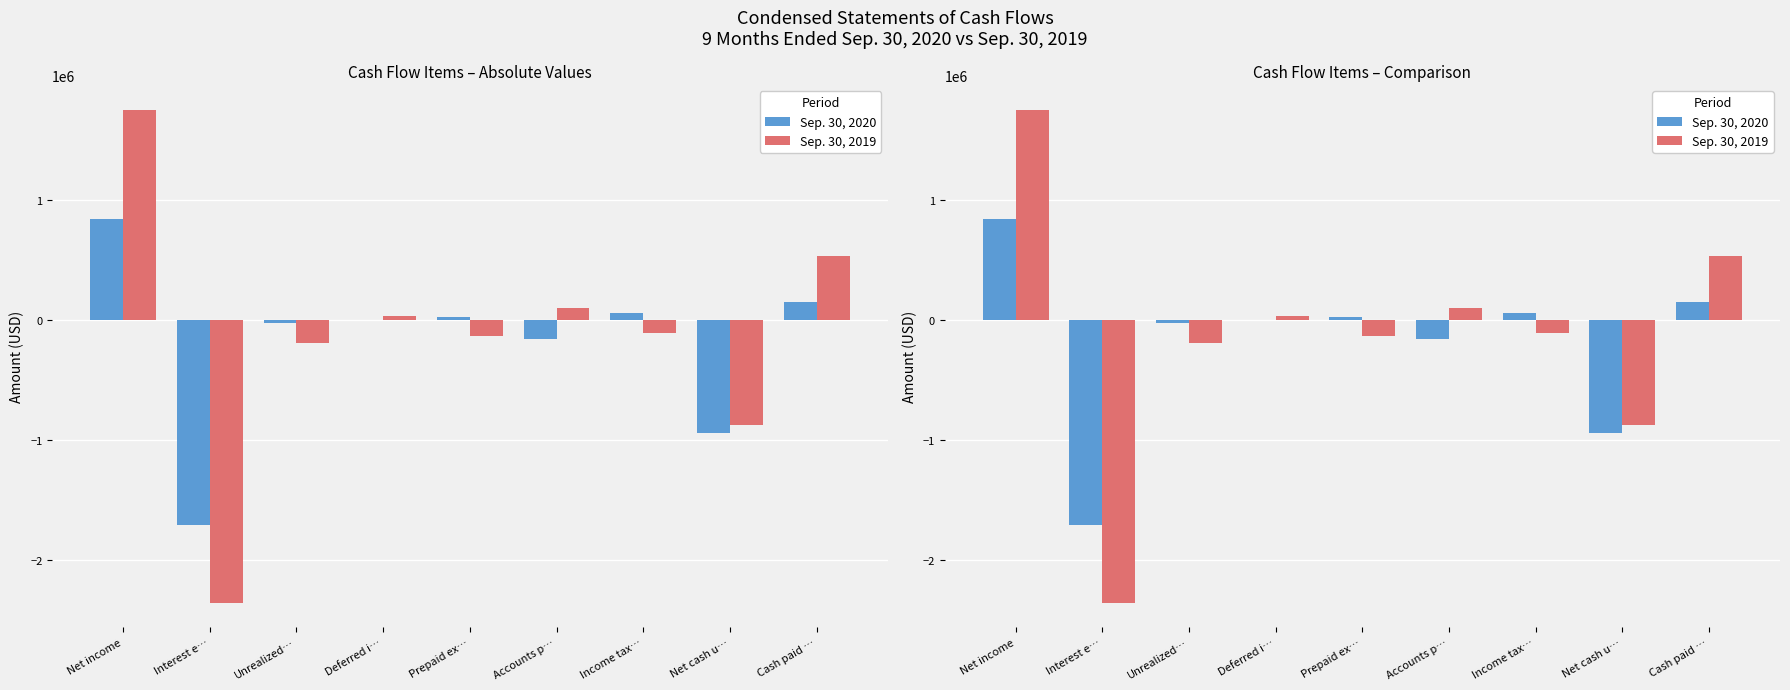

Which has a higher value, Cash paid … or Net cash u…?

Cash paid …